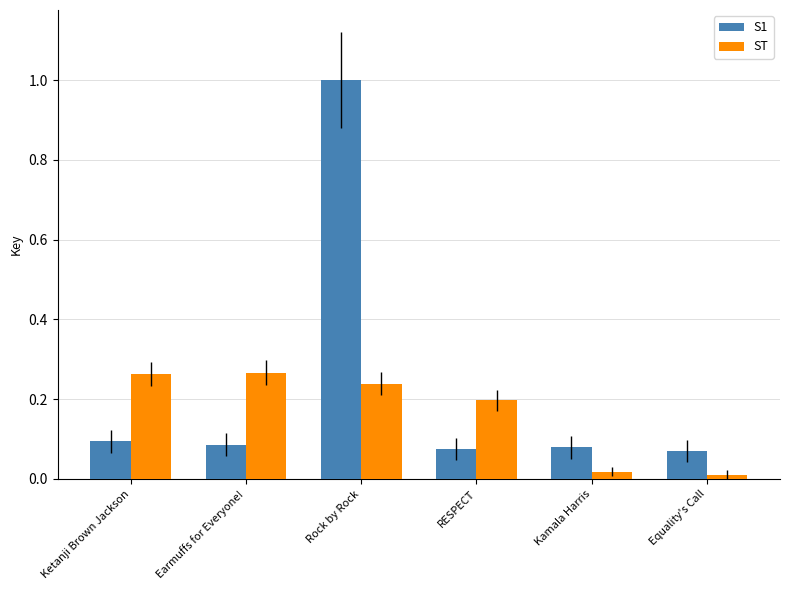

Which series has the widest spread of values?

S1